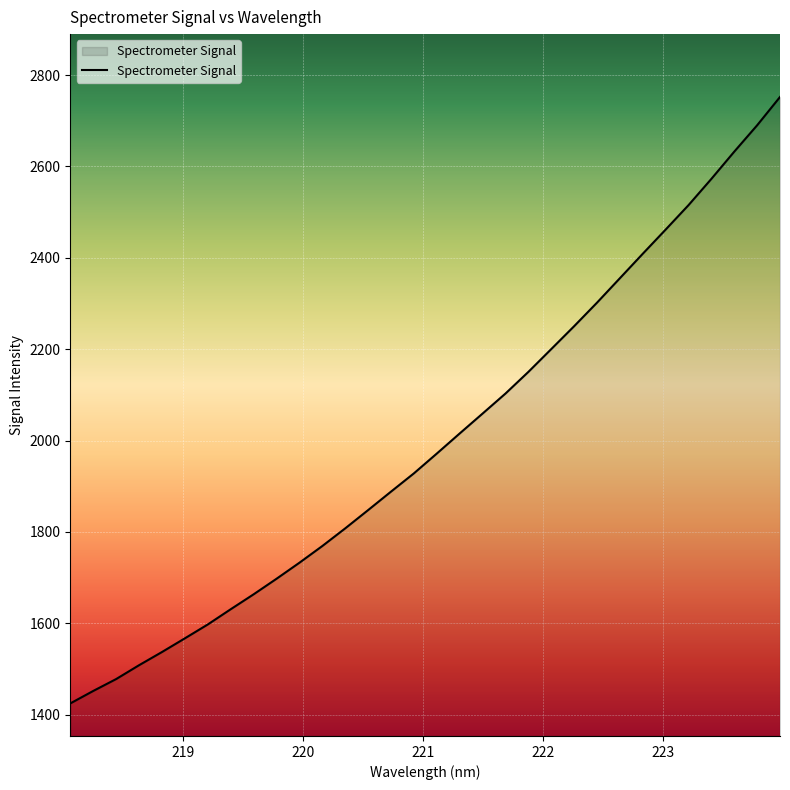

Does the chart display data point markers on the line(s)?

No